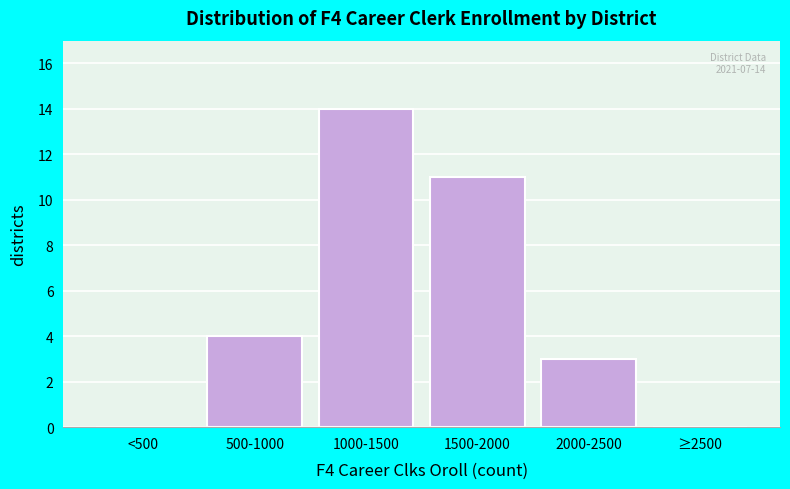

Reading left to right, list all the values displayed in this chart.

<500=0	500-1000=4	1000-1500=14	1500-2000=11	2000-2500=3	≥2500=0